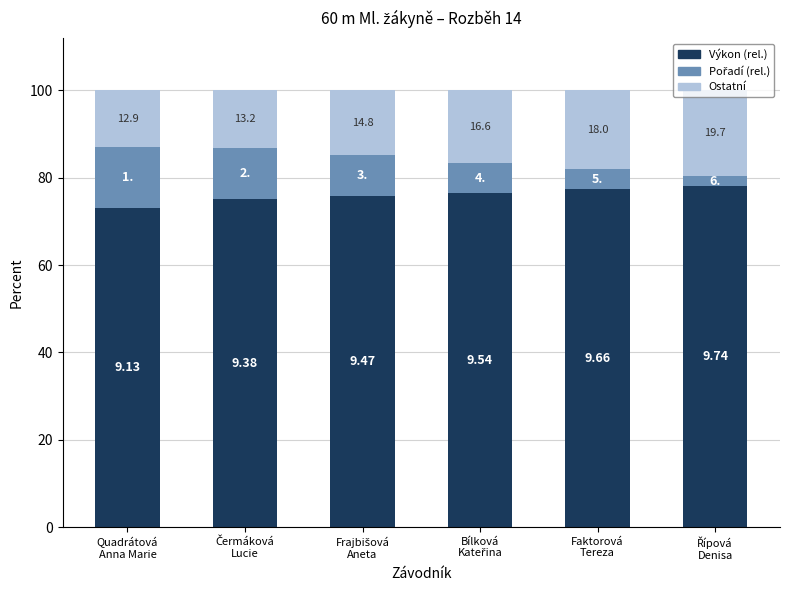

Is it true that Pořadí (rel.) equals 3.8 at Řípová
Denisa?

False